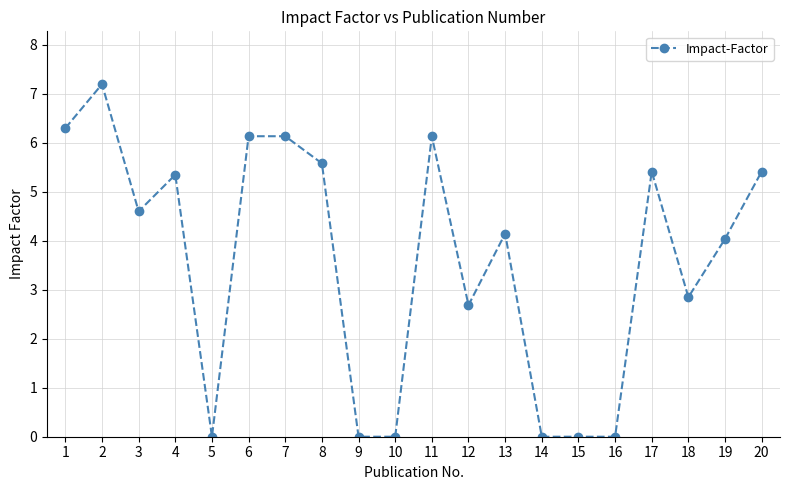

Is this an area chart (filled region under the line)?

No